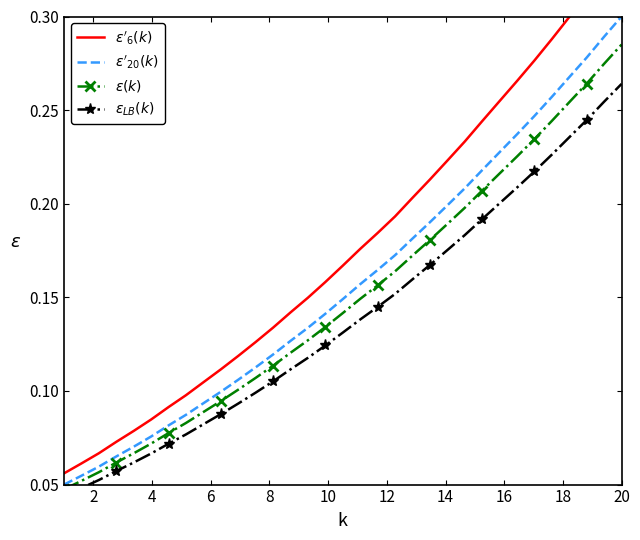

Is the value of $\epsilon_{LB}(k)$ at 32 greater than the value of $\epsilon'_{6}(k)$ at 13?

Yes